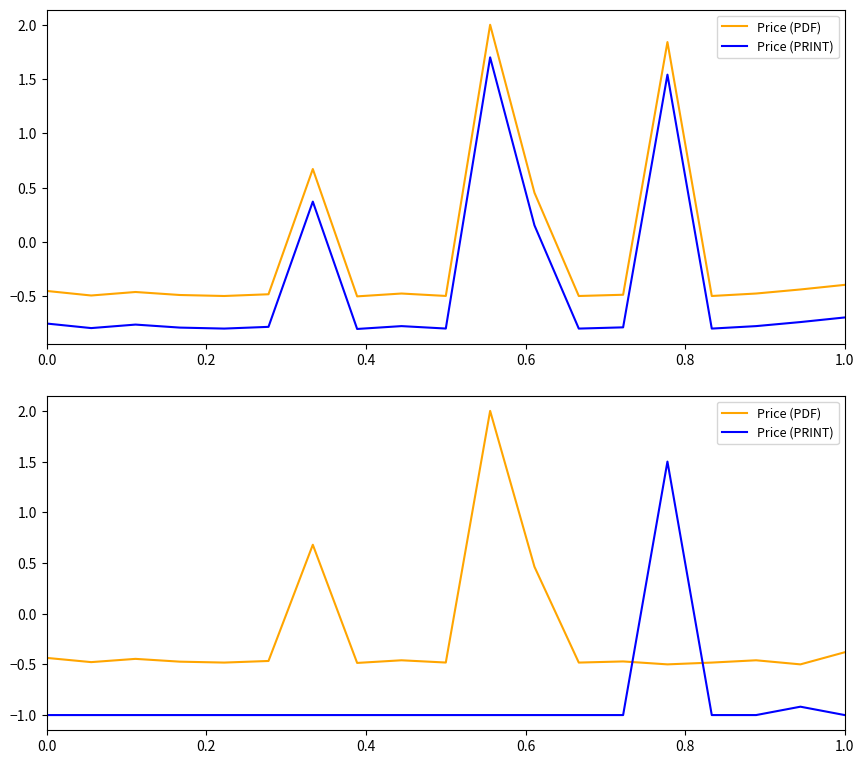

How many categories are shown in the chart?

19